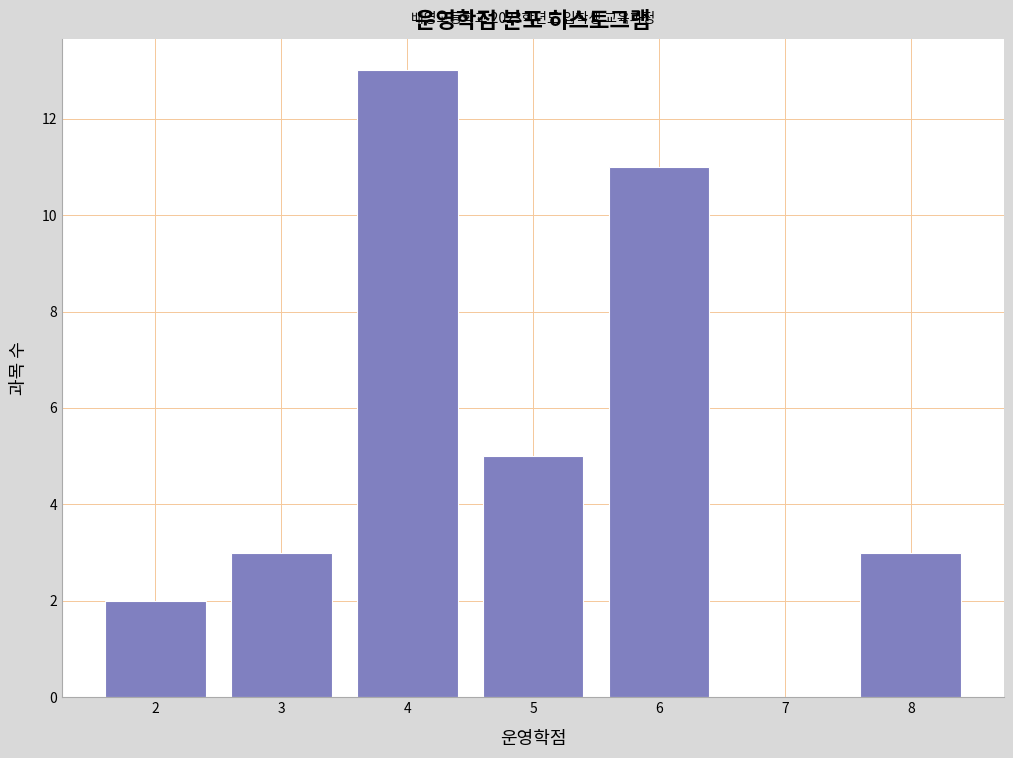

Reading right to left, transcribe all the data shown in this chart.

8=3	7=0	6=11	5=5	4=13	3=3	2=2